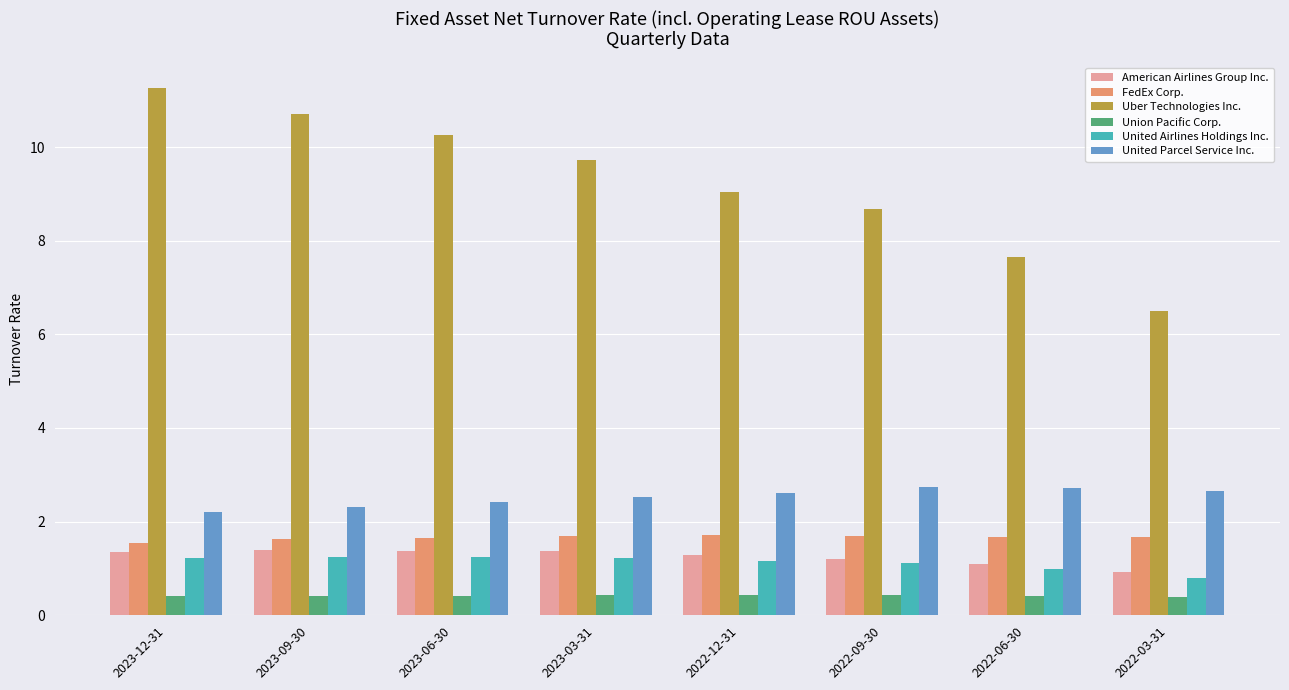

Which series has the widest spread of values?

Uber Technologies Inc.